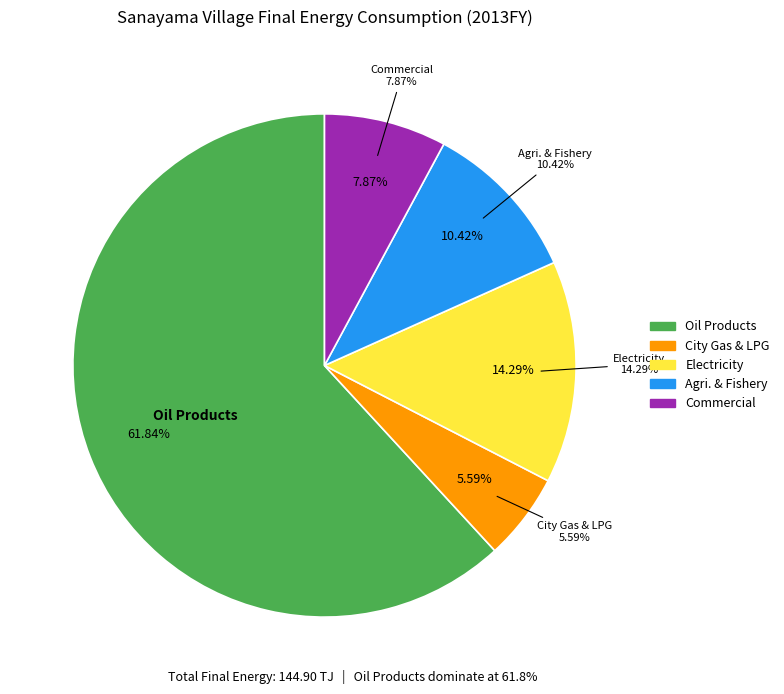

Combined, do City Gas / LPG and Electricity account for over 50%?

No